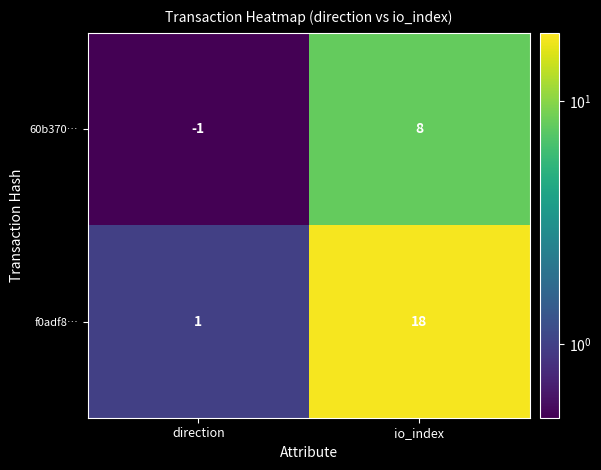

Is it true that 60b370… equals -1 at direction?

True